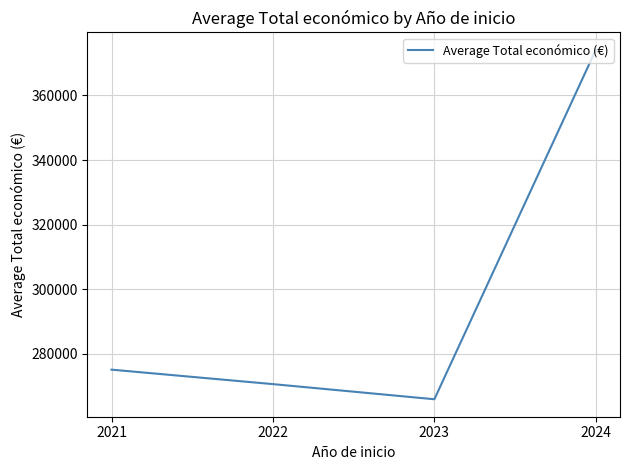

Reading left to right, extract all data points from this chart.

275140.0	270661.9	265978.8	374094.2